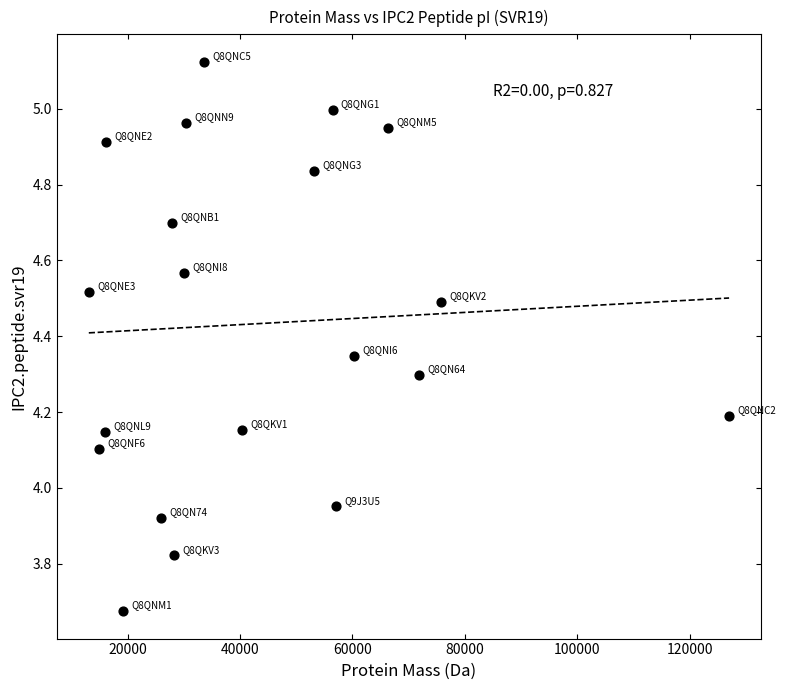

What is the range of X values (max minus min)?

113928.7